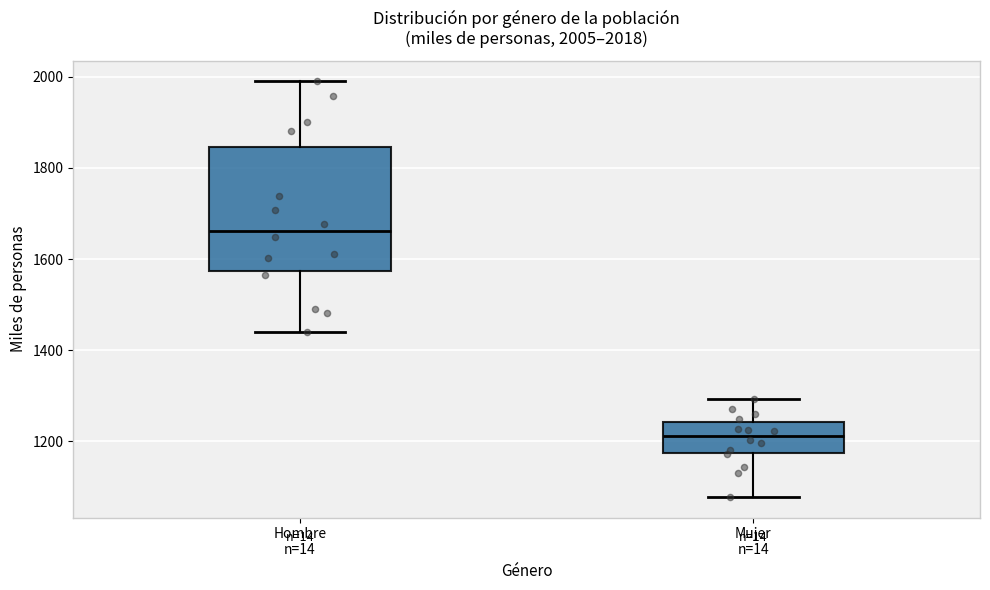

Comparing the boxes themselves (not the whiskers), which one is the tallest?

Hombre n=14